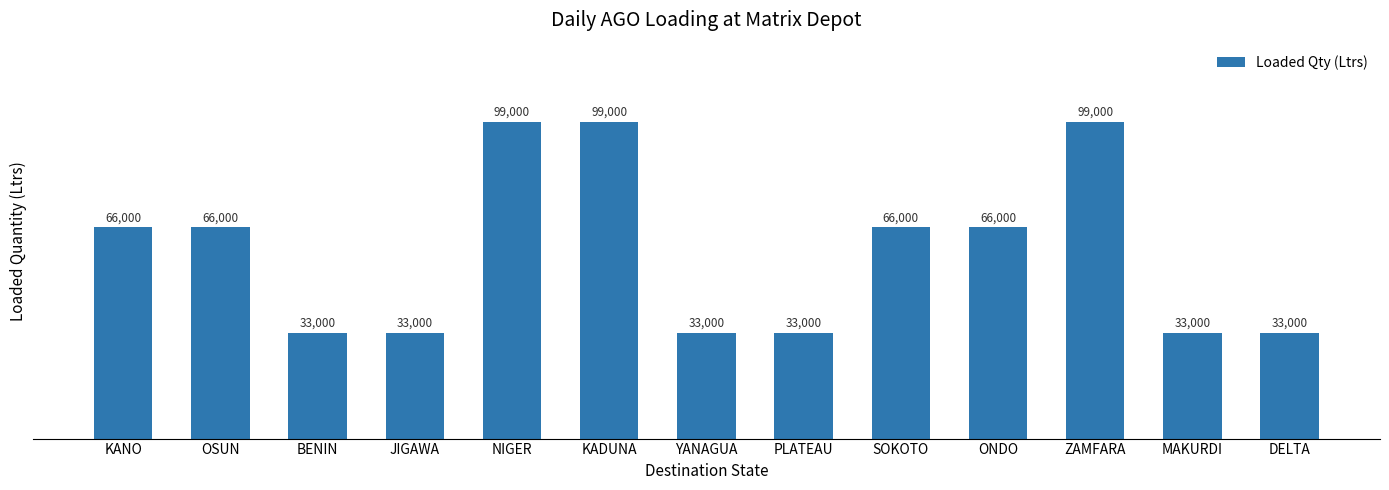

What is the difference between the maximum and minimum values?

66000